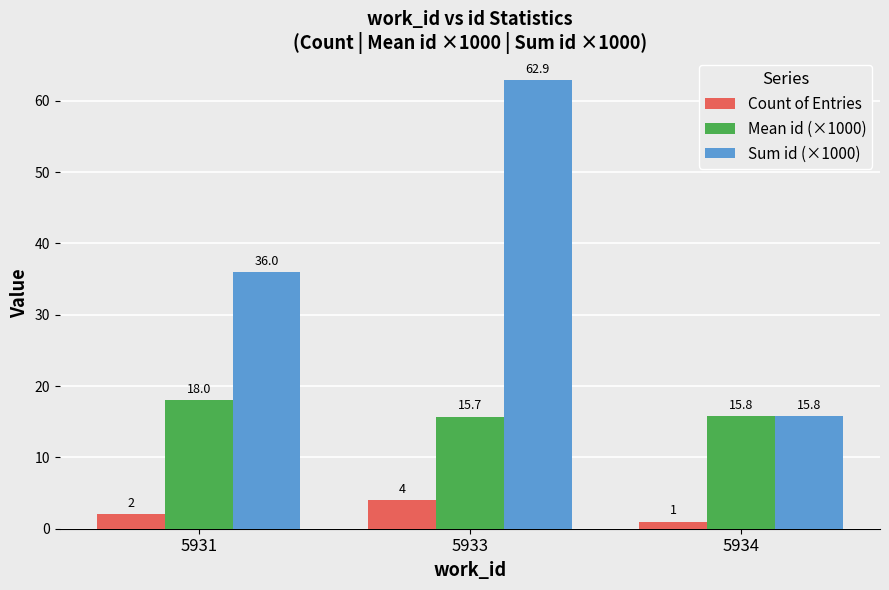

What is the greatest value displayed?

62.9